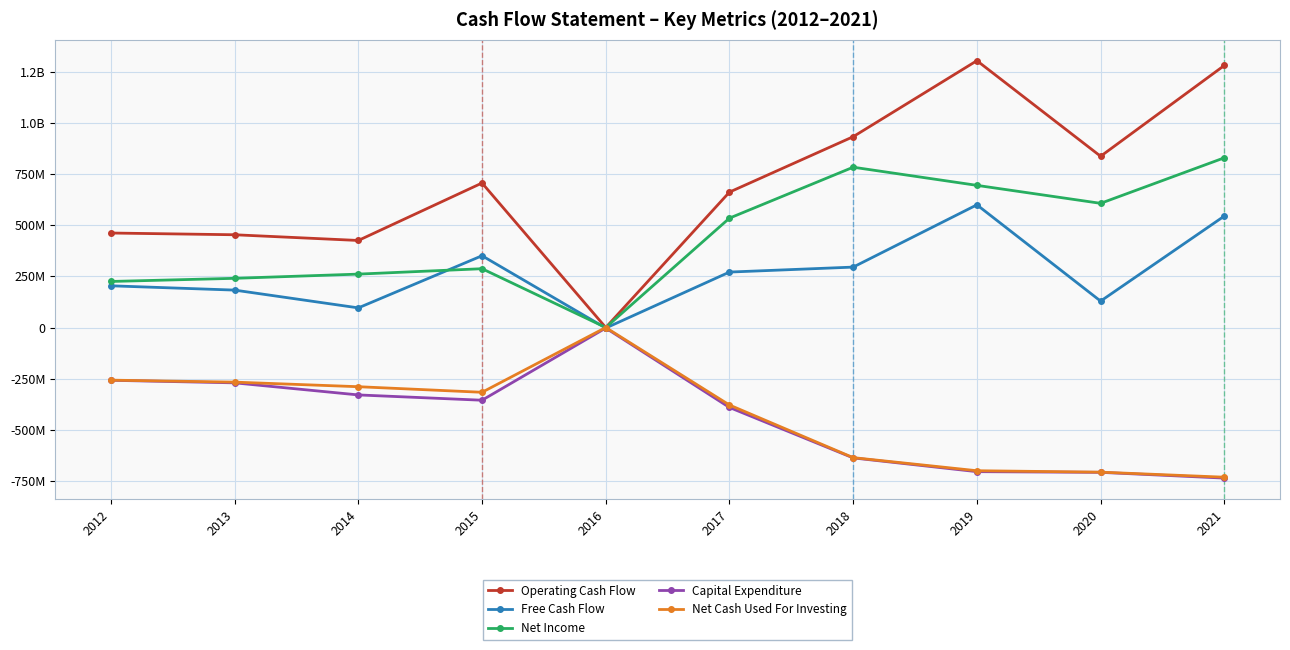

Does the chart have visible grid lines?

Yes